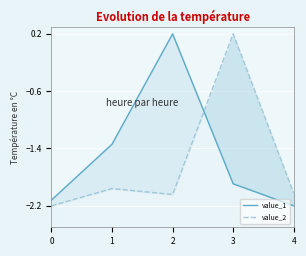

List the series in order of their peak value, highest first.

value_1, value_2